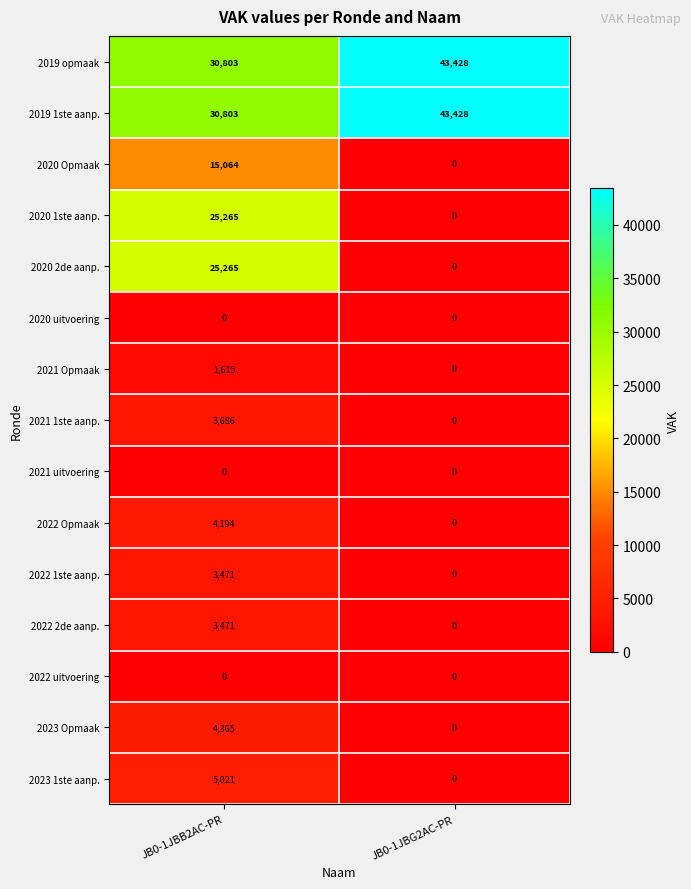

What is the total value across all series at JB0-1JBB2AC-PR?

153023